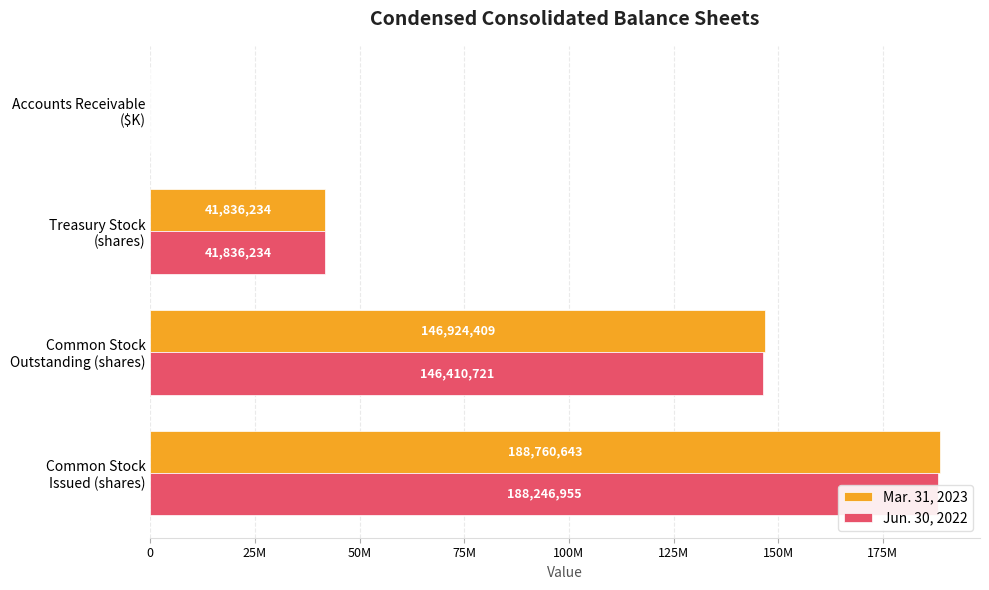

Rank the series at Common Stock Outstanding (shares) from highest to lowest value.

Mar. 31, 2023, Jun. 30, 2022